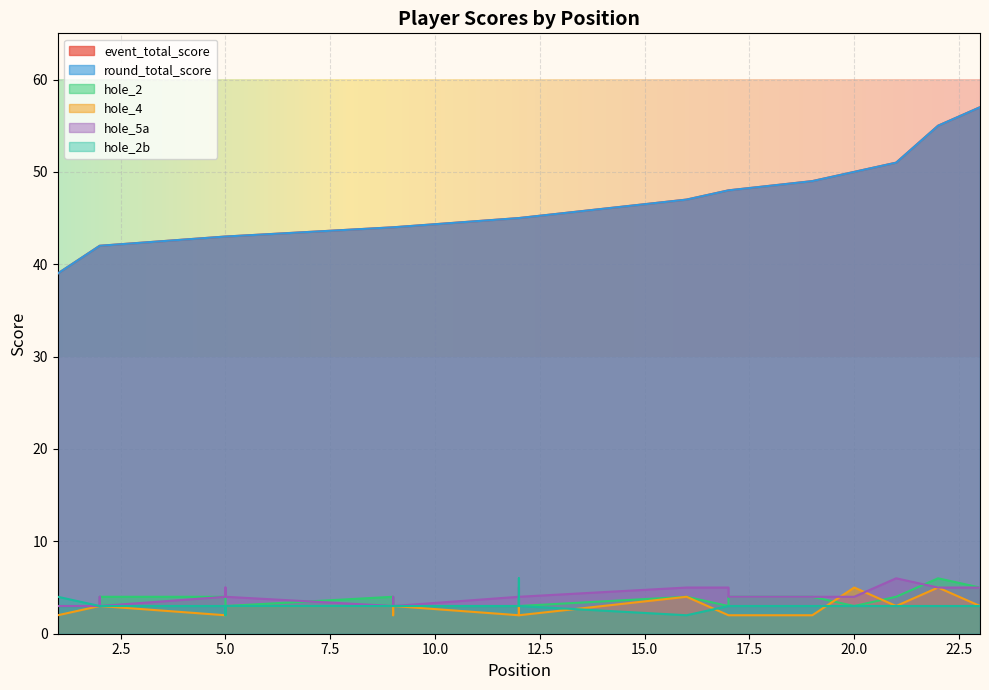

True or false: hole_2b and hole_4 intersect in this chart.

True